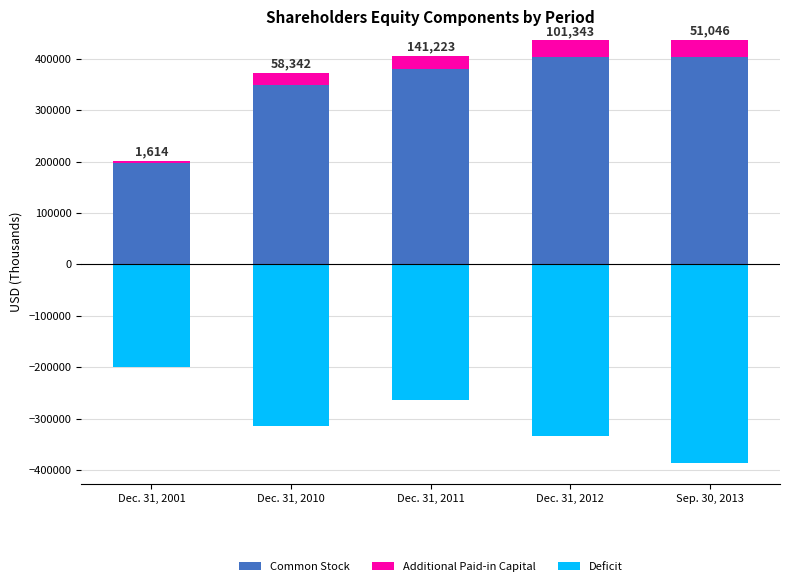

What position from the right is Dec. 31, 2010?

4